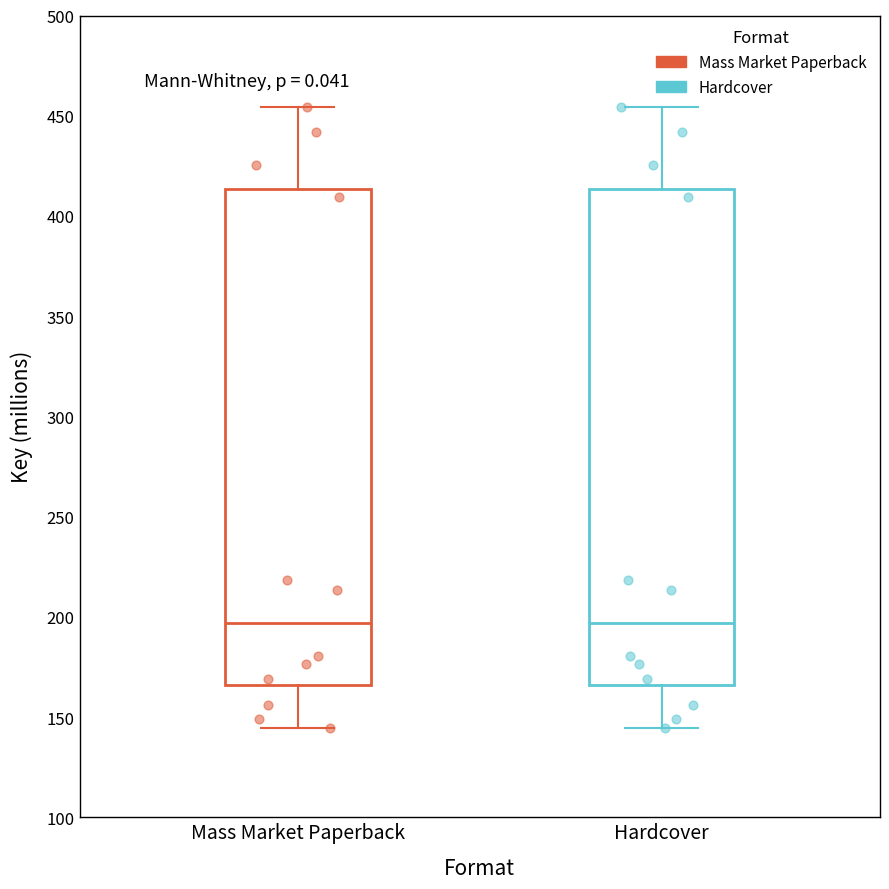

Reading left to right, read every box against the y-axis: the position of its median line, the range the box covers, and the ends of its whiskers. The values are not printed on the chart, so give them approximately, as read against the axis.

Mass Market Paperback: median 195, box 165 to 415, whiskers 145 to 455
Hardcover: median 195, box 165 to 415, whiskers 145 to 455